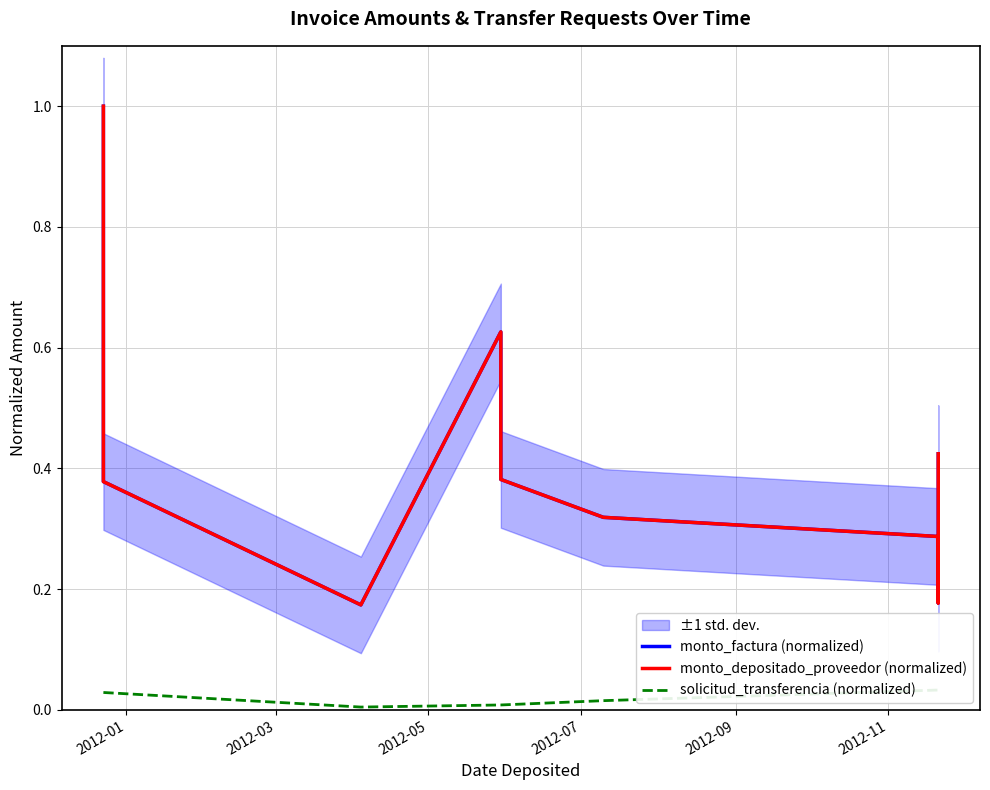

How many monto_depositado_proveedor (normalized) values are between 0 and 1?

9